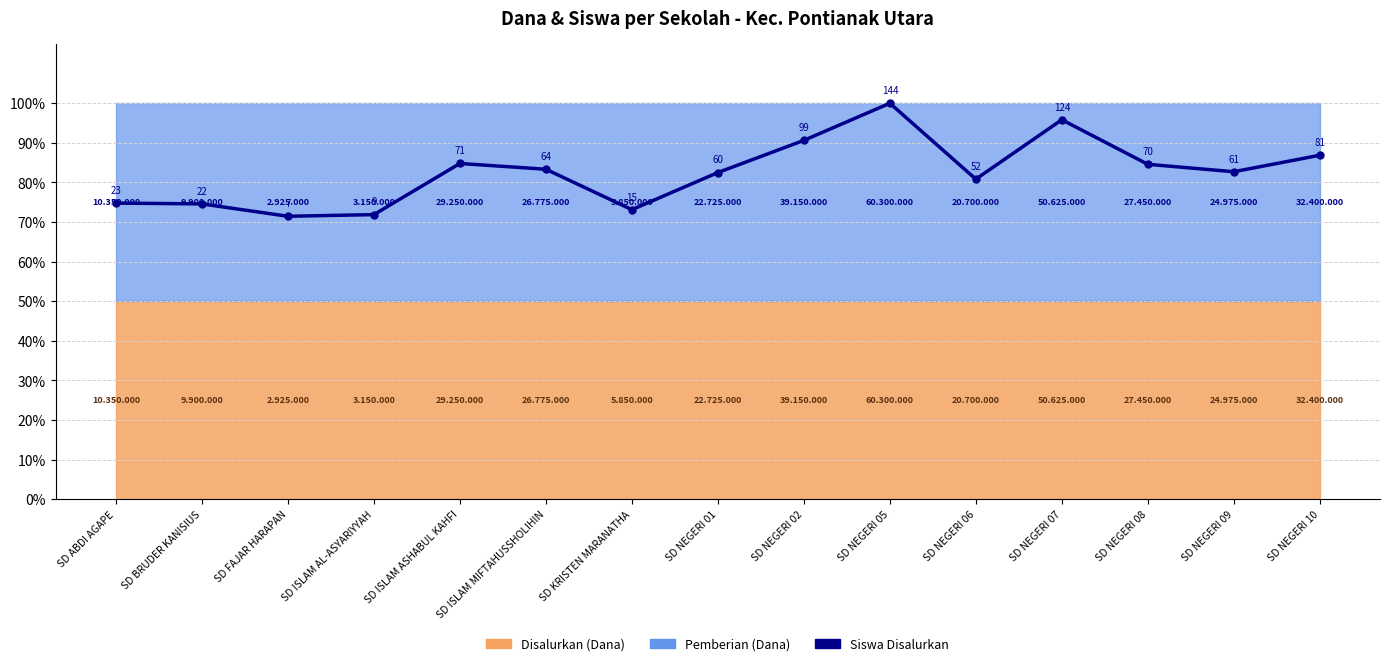

The chart shows a value of 125.5 at SD NEGERI 08. True or false?

False